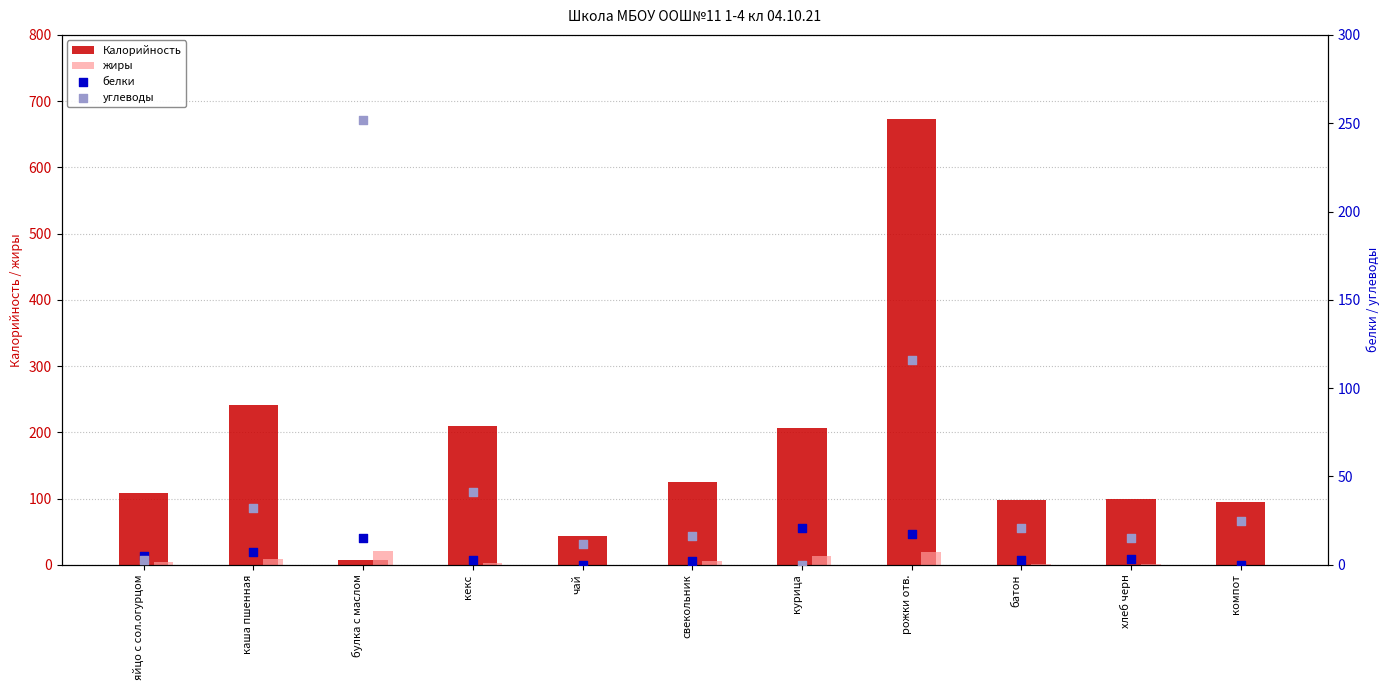

Which series contains the lowest Y value?

жиры